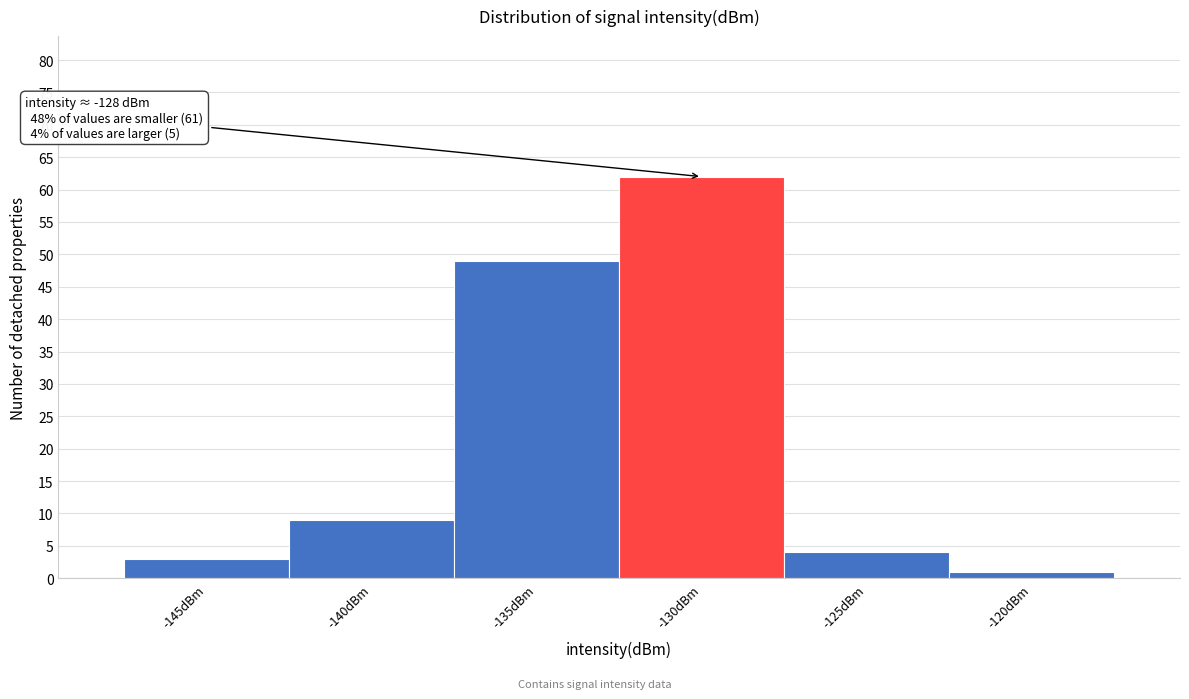

Reading right to left, what are all the values shown in this chart?

-120dBm=1	-125dBm=4	-130dBm=62	-135dBm=49	-140dBm=9	-145dBm=3